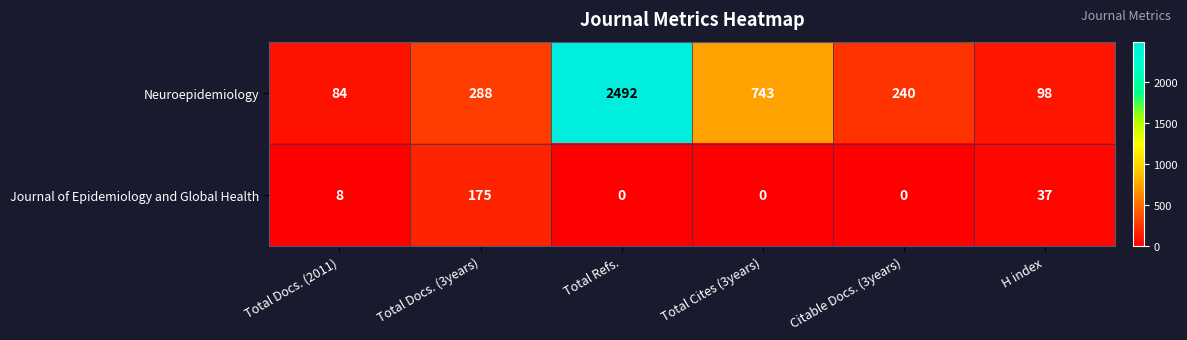

What is the sum of all Journal of Epidemiology and Global Health values?

220